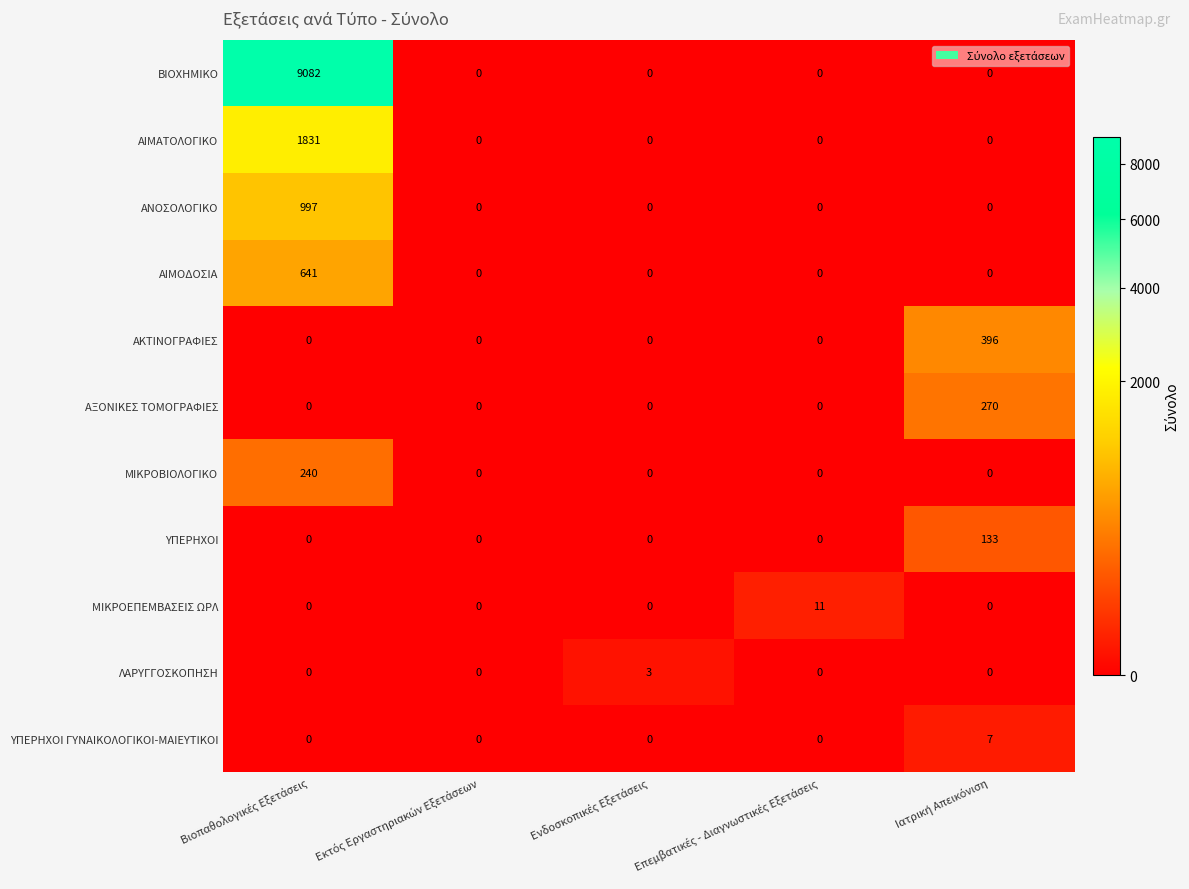

What is the maximum value for ΑΙΜΑΤΟΛΟΓΙΚΟ?

1831